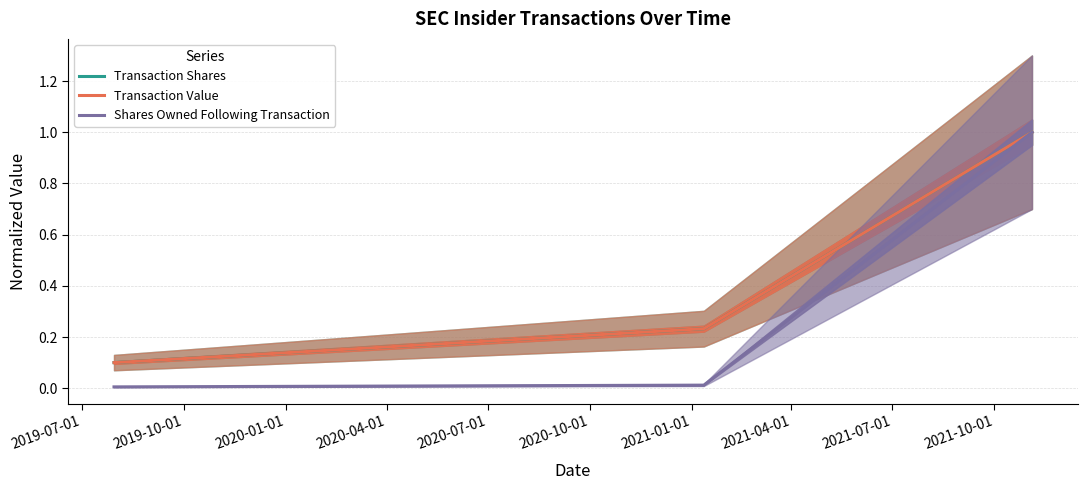

Does the chart display data point markers on the line(s)?

No